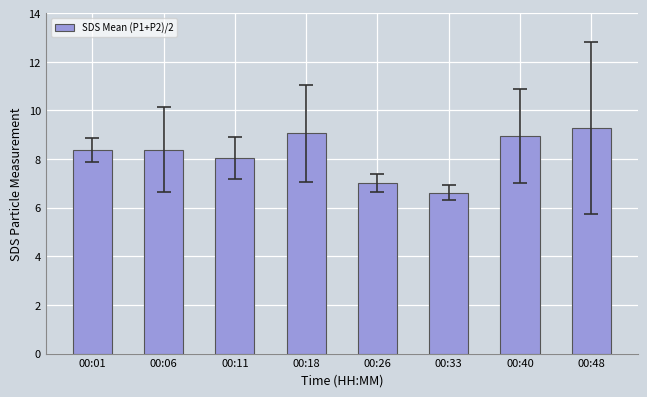

Is it true that the value at 00:33 is 6.6?

True